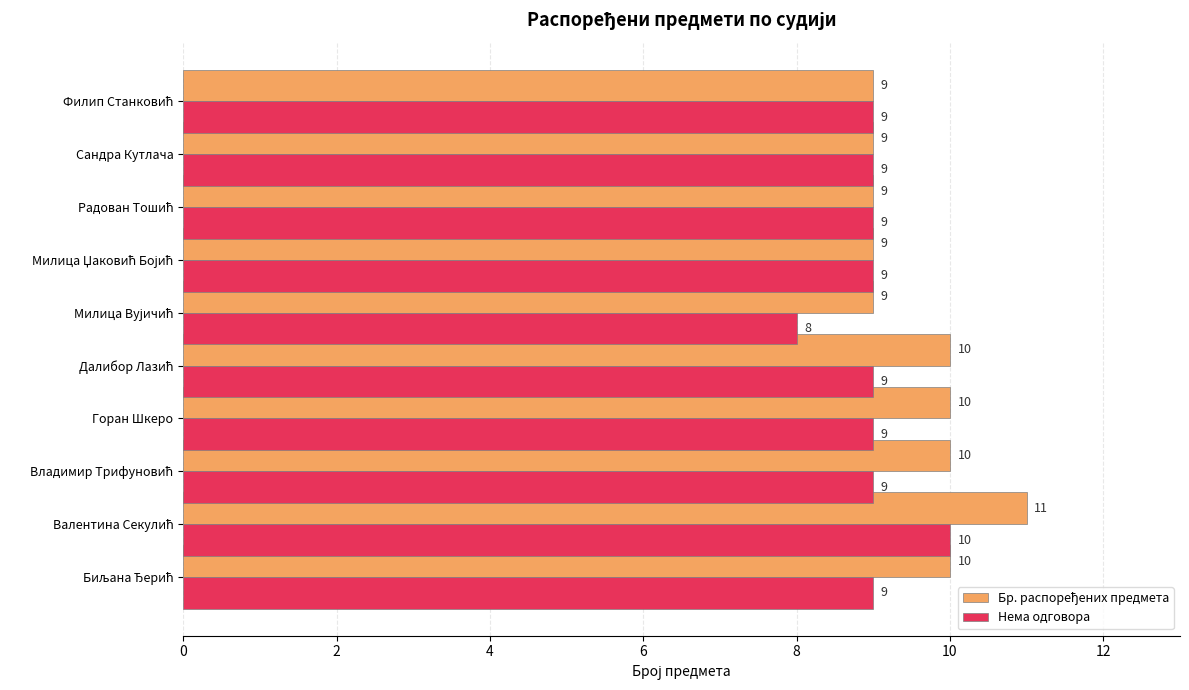

Read the Нема одговора value at Горан Шкеро.

9